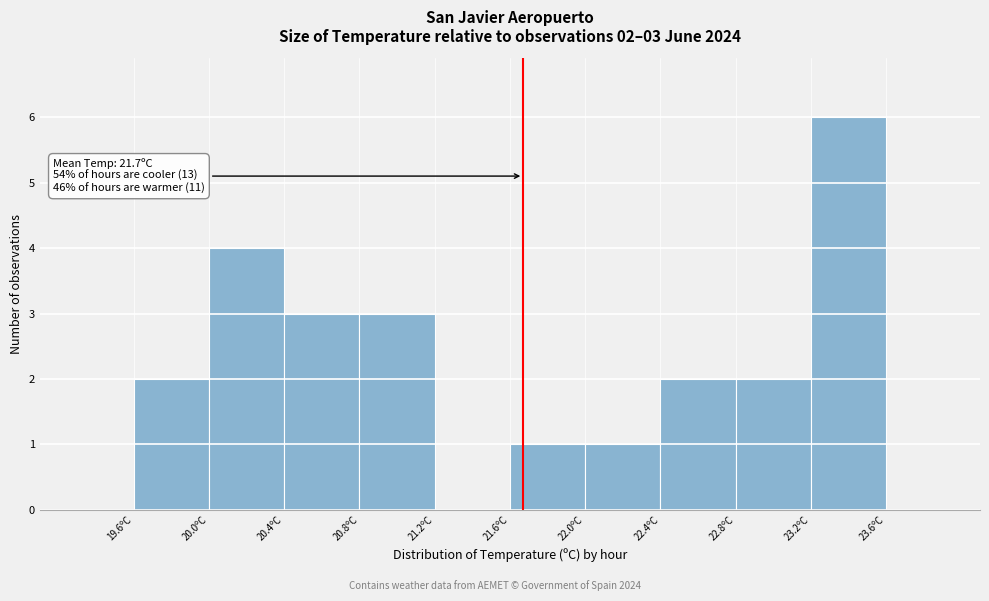

Over which range of the x-axis is the bar tallest?

23.2 to 23.6